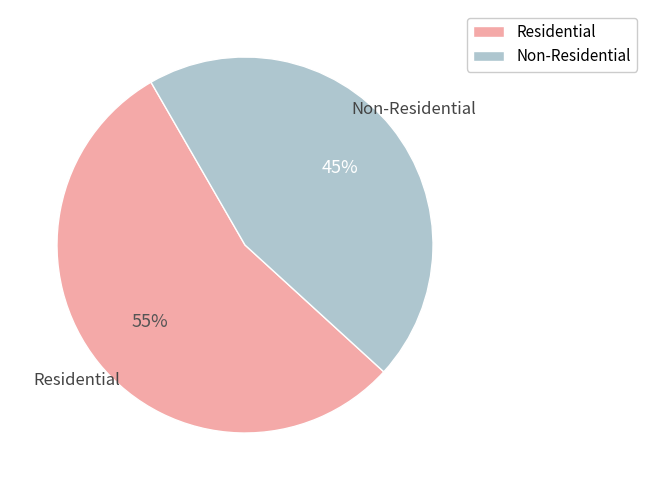

How many segments does this pie chart have?

2